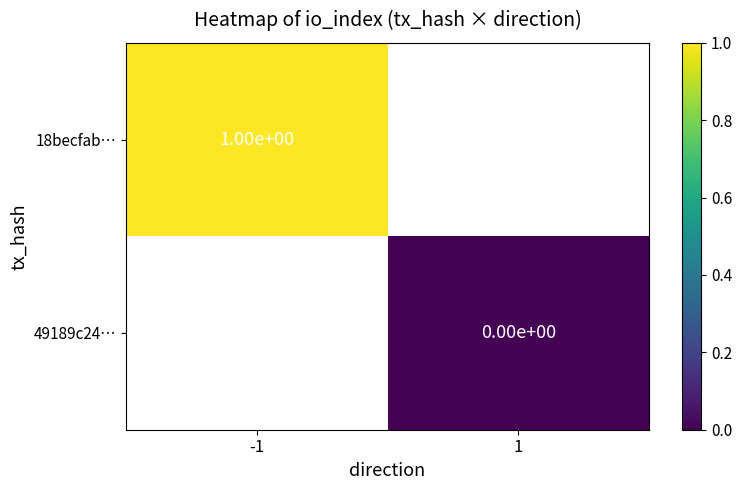

The 18becfab… series shows 0 at -1. True or false?

False